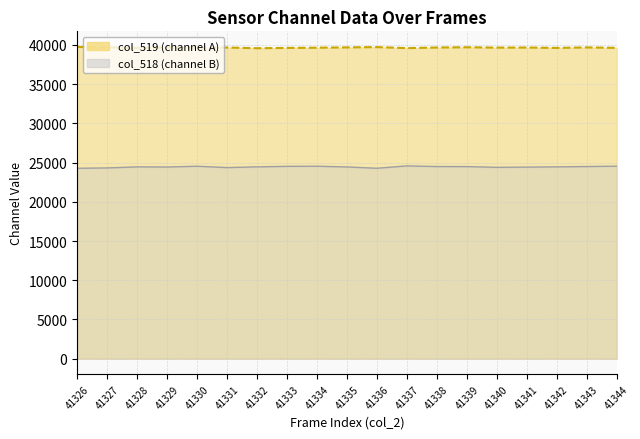

At which category does the chart reach its peak across all series?

41326